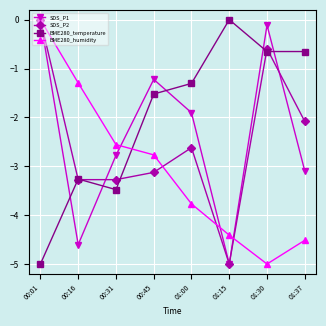

How many interior local peaks does the SDS_P2 series have?

2